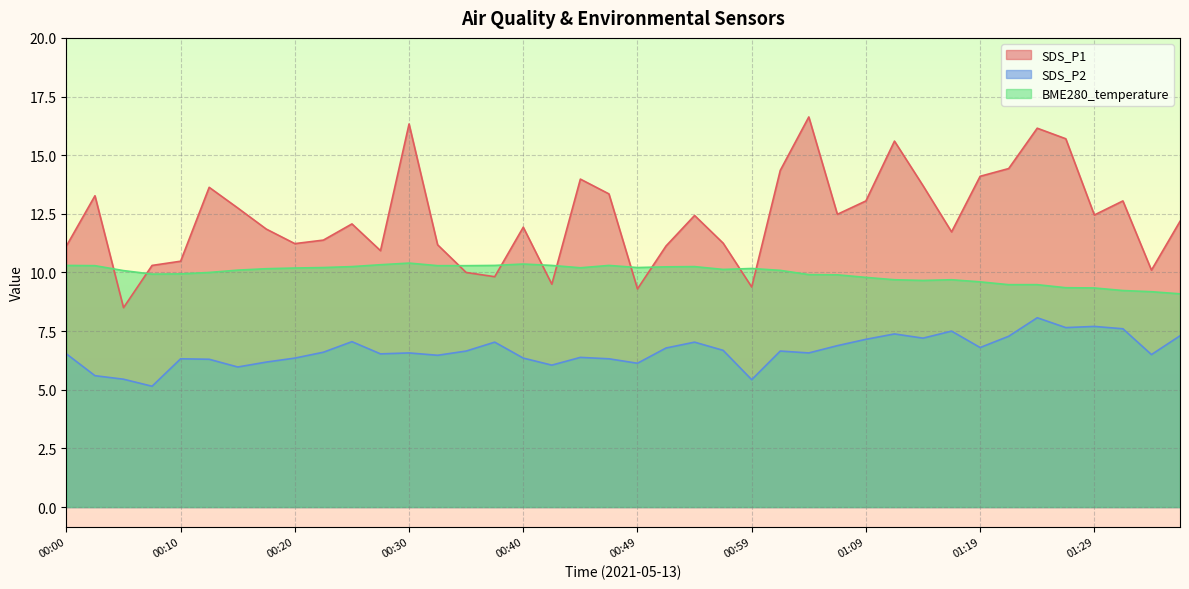

Reading left to right, list all the values displayed in this chart.

SDS_P1: 00:00=11.1	00:02=13.3	00:05=8.5	00:07=10.3	00:10=10.5	00:12=13.6	00:15=12.8	00:17=11.8	00:20=11.2	00:22=11.4	00:25=12.1	00:27=10.9	00:30=16.3	00:32=11.2	00:35=10.0	00:37=9.8	00:40=11.9	00:42=9.5	00:44=14.0	00:47=13.3	00:49=9.3	00:52=11.1	00:54=12.4	00:57=11.2	00:59=9.4	01:02=14.3	01:04=16.6	01:07=12.5	01:09=13.1	01:12=15.6	01:14=13.7	01:17=11.7	01:19=14.1	01:22=14.4	01:24=16.1	01:27=15.7	01:29=12.4	01:32=13.1	01:34=10.1	01:37=12.2
SDS_P2: 00:00=6.5	00:02=5.6	00:05=5.5	00:07=5.2	00:10=6.3	00:12=6.3	00:15=6.0	00:17=6.2	00:20=6.3	00:22=6.6	00:25=7.0	00:27=6.5	00:30=6.6	00:32=6.5	00:35=6.7	00:37=7.0	00:40=6.3	00:42=6.0	00:44=6.4	00:47=6.3	00:49=6.1	00:52=6.8	00:54=7.0	00:57=6.7	00:59=5.4	01:02=6.7	01:04=6.6	01:07=6.9	01:09=7.2	01:12=7.4	01:14=7.2	01:17=7.5	01:19=6.8	01:22=7.3	01:24=8.1	01:27=7.7	01:29=7.7	01:32=7.6	01:34=6.5	01:37=7.3
BME280_temperature: 00:00=10.3	00:02=10.3	00:05=10.1	00:07=9.9	00:10=9.9	00:12=10.0	00:15=10.1	00:17=10.2	00:20=10.2	00:22=10.2	00:25=10.2	00:27=10.3	00:30=10.4	00:32=10.3	00:35=10.3	00:37=10.3	00:40=10.4	00:42=10.3	00:44=10.2	00:47=10.3	00:49=10.2	00:52=10.2	00:54=10.2	00:57=10.1	00:59=10.2	01:02=10.1	01:04=9.9	01:07=9.9	01:09=9.8	01:12=9.7	01:14=9.7	01:17=9.7	01:19=9.6	01:22=9.5	01:24=9.5	01:27=9.3	01:29=9.3	01:32=9.2	01:34=9.2	01:37=9.1